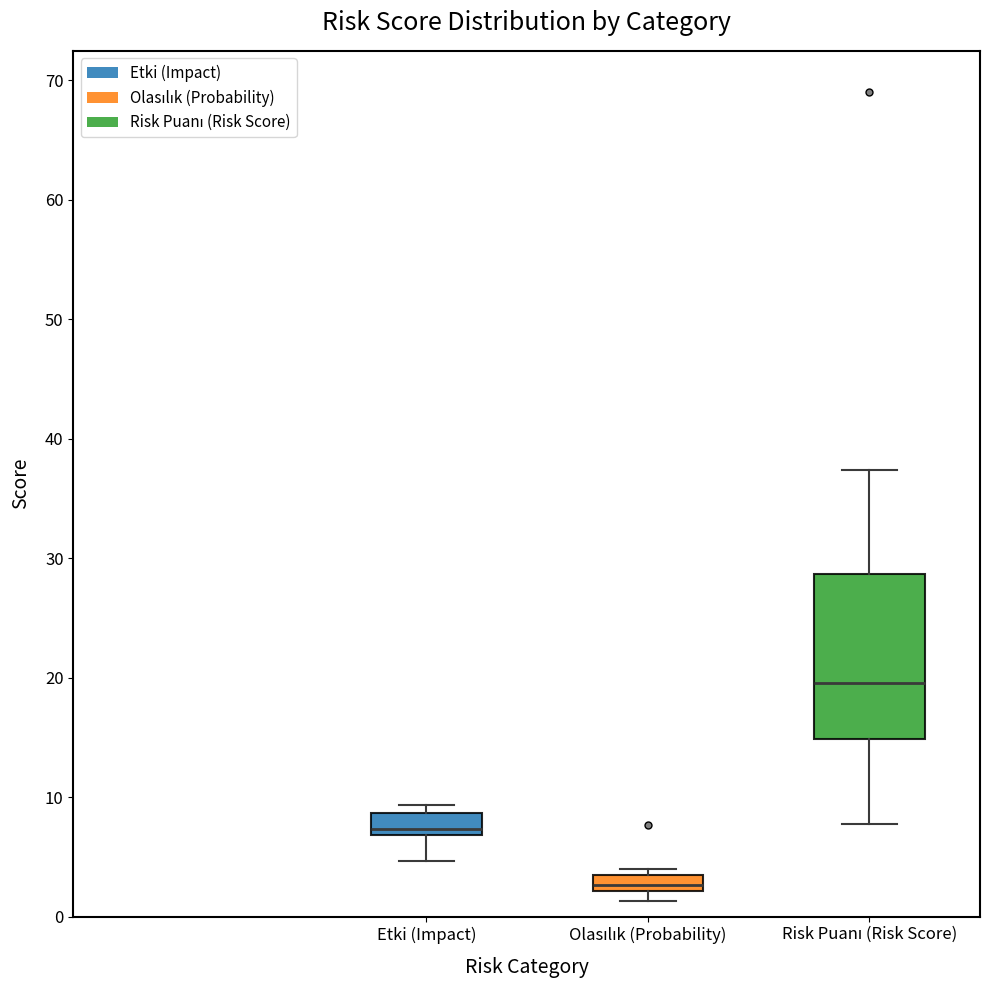

Which box is the tallest, from its lower edge to its upper edge?

Risk Puanı (Risk Score)